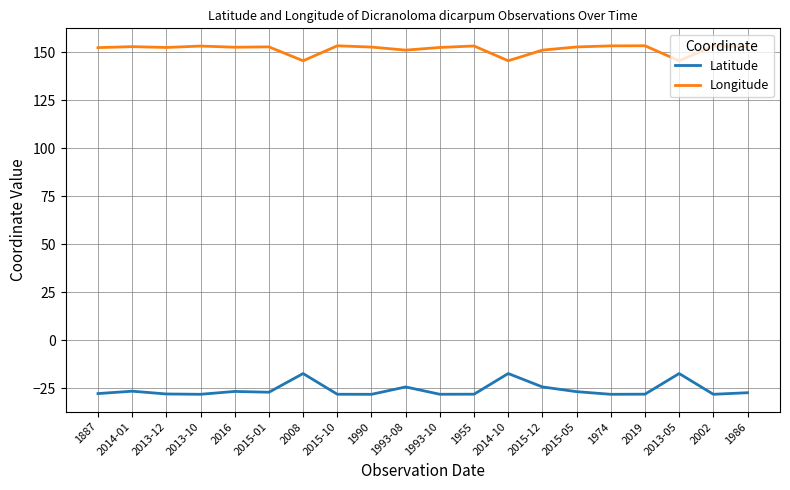

True or false: Latitude and Longitude cross at least once.

False